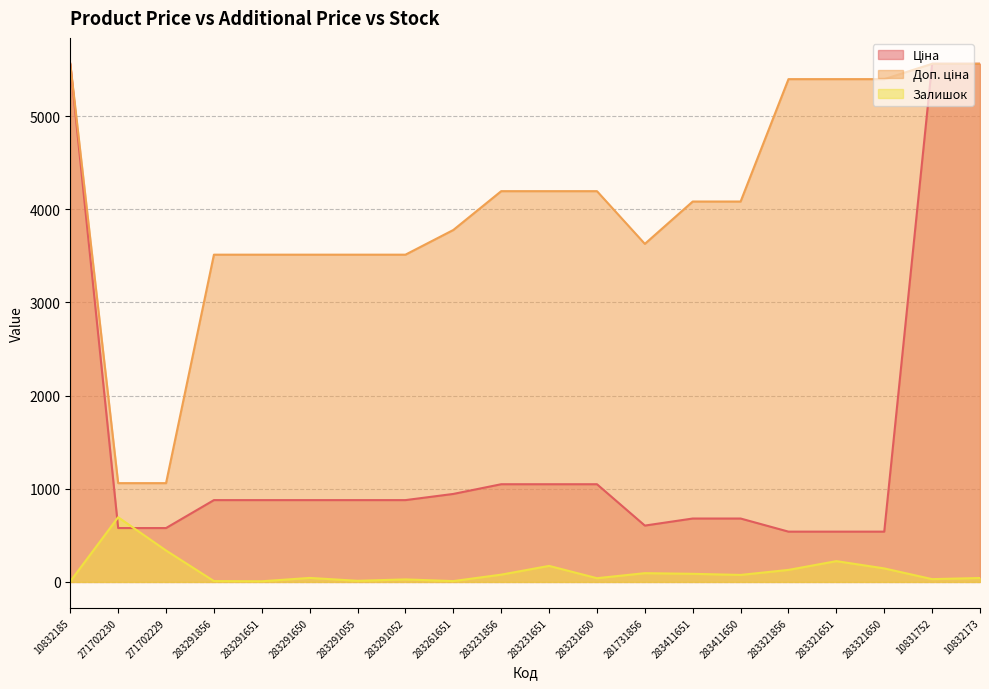

True or false: Залишок and Ціна intersect in this chart.

True